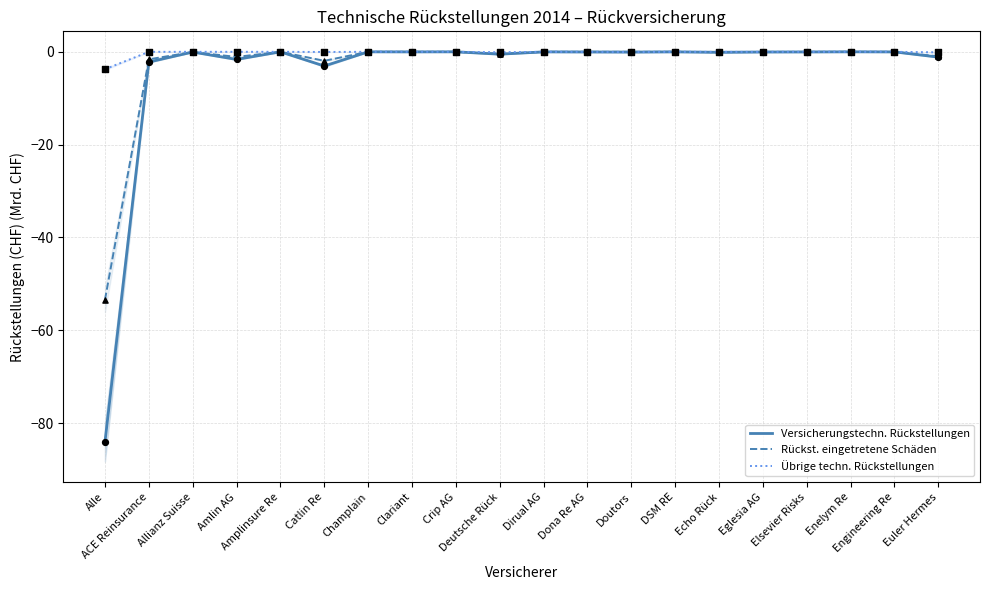

Which series has the widest spread of Y values?

Versicherungstechn. Rückstellungen